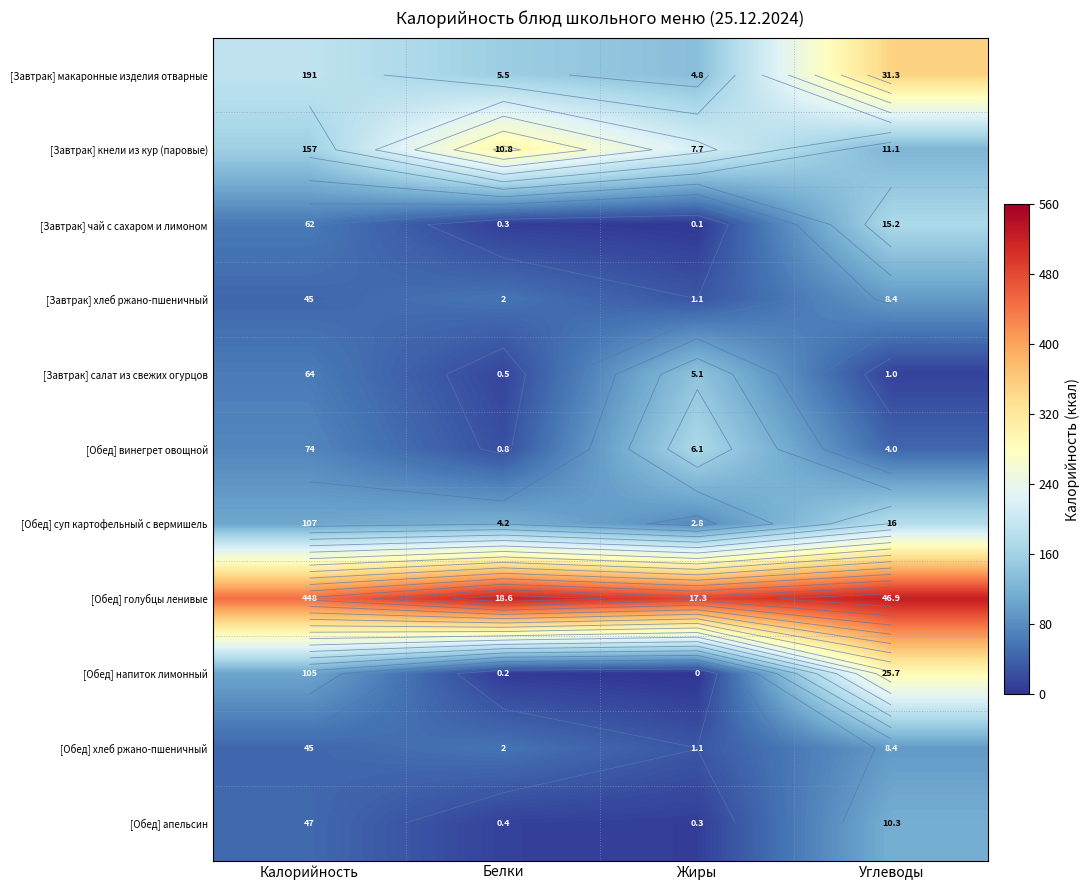

How many data points in [Завтрак] кнели из кур (паровые) are above 215?

2